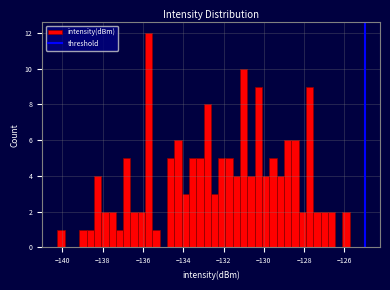

Read against the x-axis, roughly where is the centre of the tallest bar?

-135.8